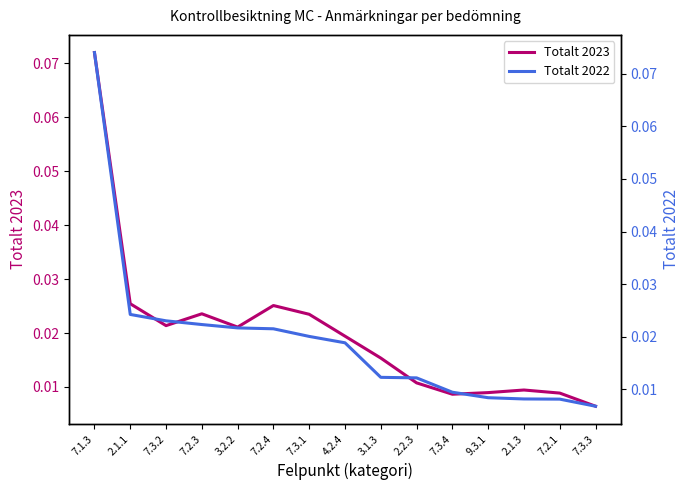

What is the difference between the maximum and minimum values in the Totalt 2023 series?

0.1